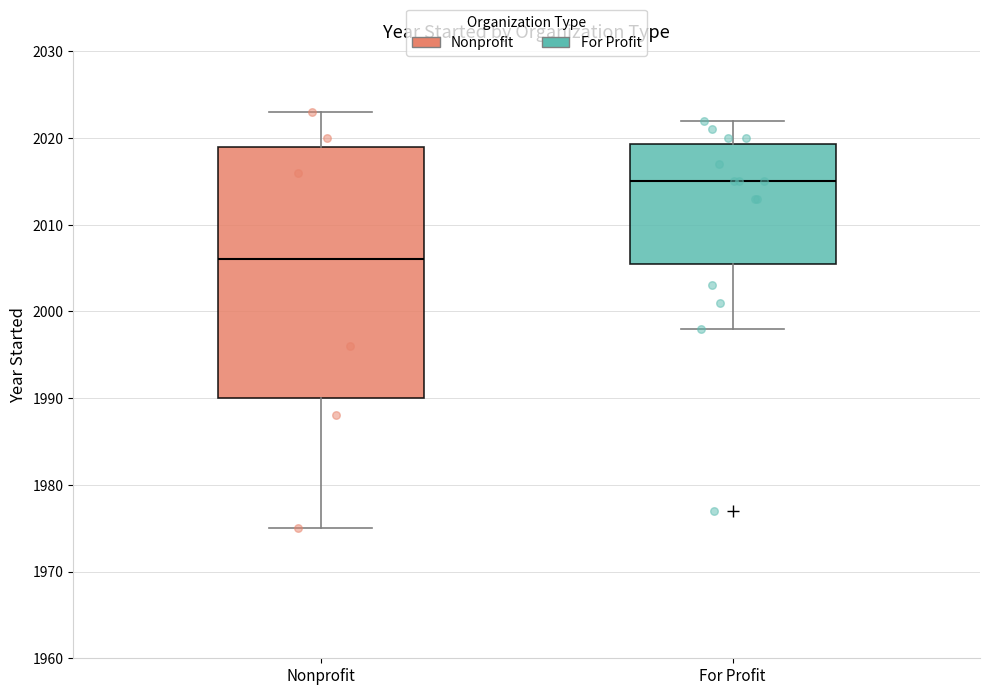

Which box's median line is the lowest?

Nonprofit